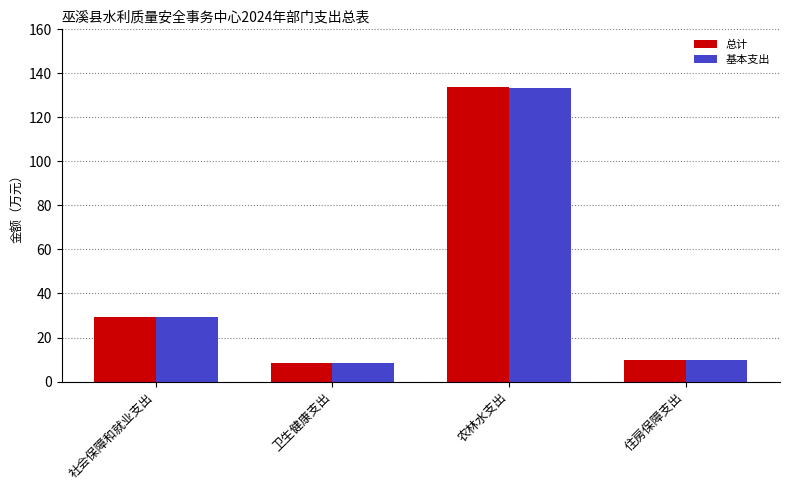

What is the total value across all series at 卫生健康支出?

16.6